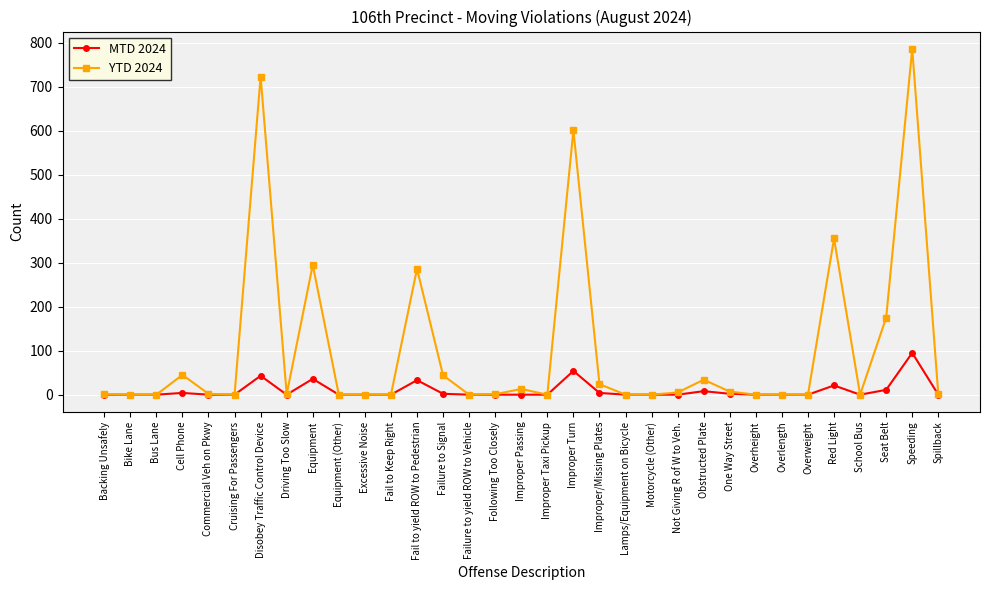

Rank the series by their maximum value, from lowest to highest.

MTD 2024, YTD 2024